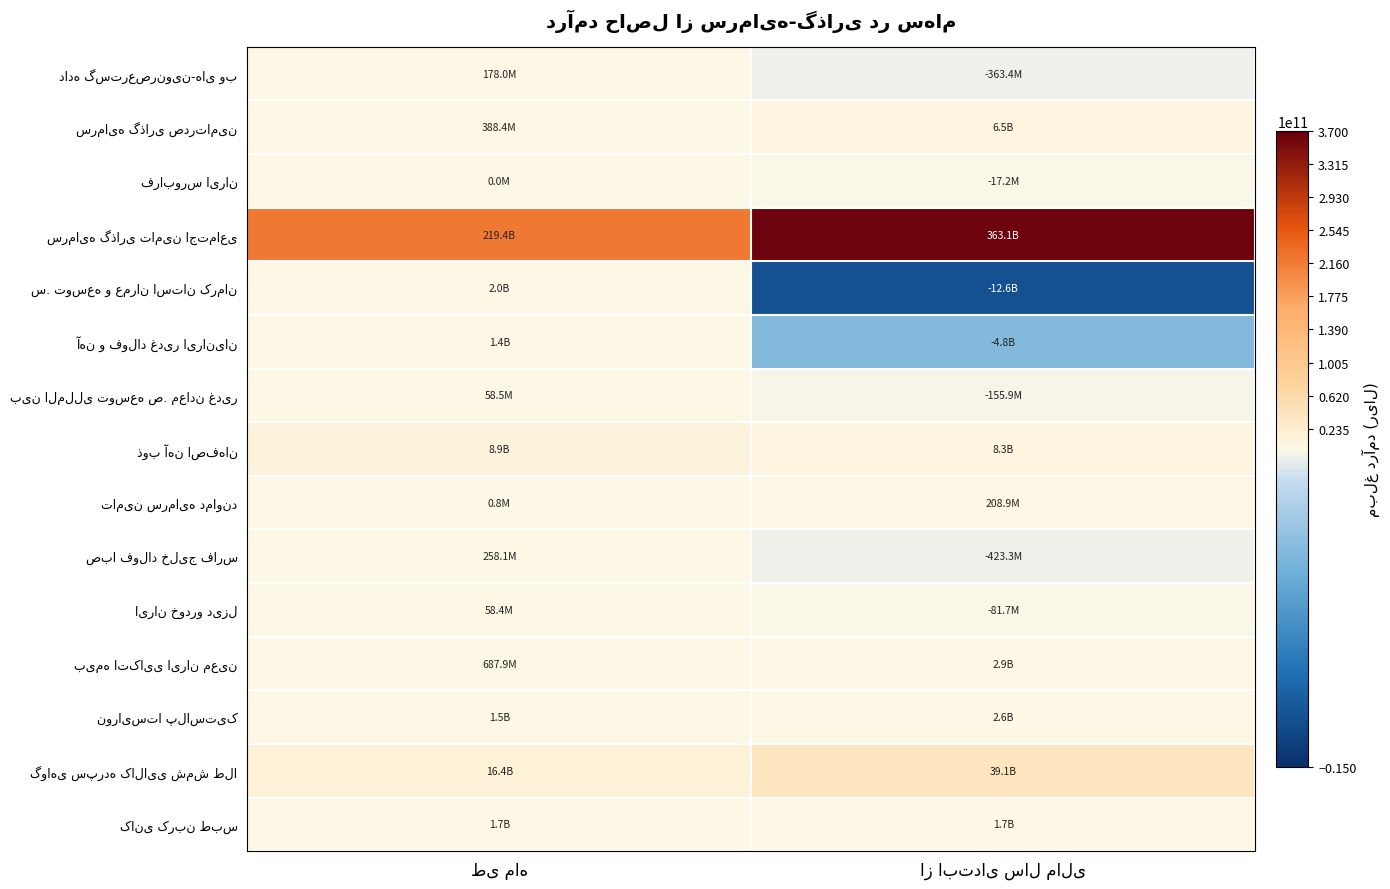

List the labels in order of سرمایه گذاری تامین اجتماعی value, largest first.

از ابتدای سال مالی, طی ماه